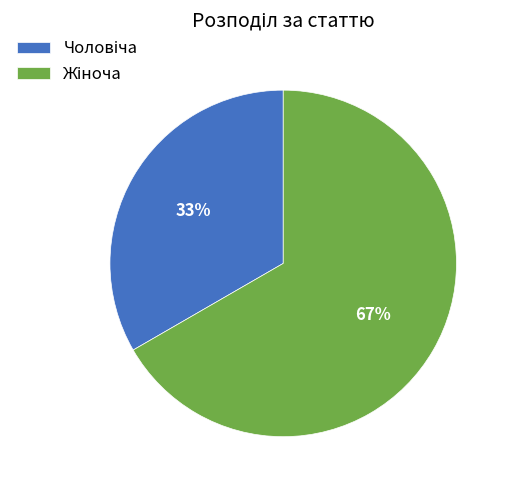

Is there any slice that represents more than half of the pie?

Yes